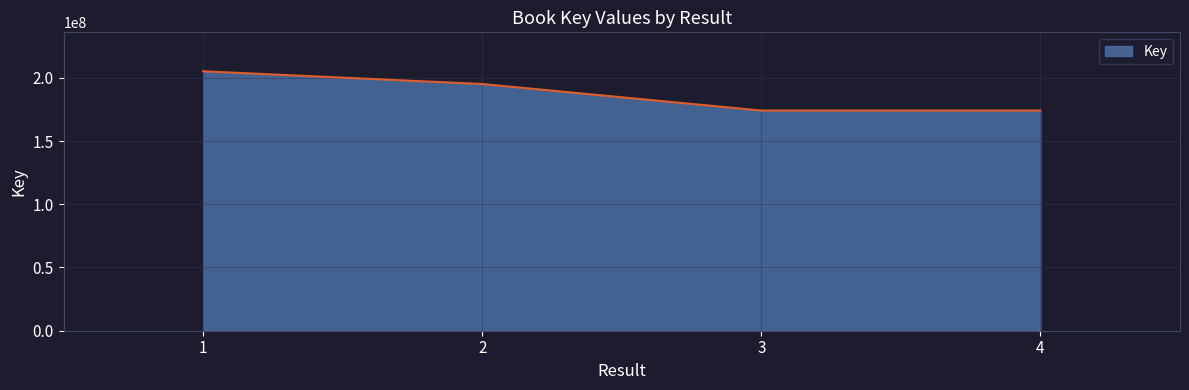

True or false: the data shows 42980445 at 4.

False